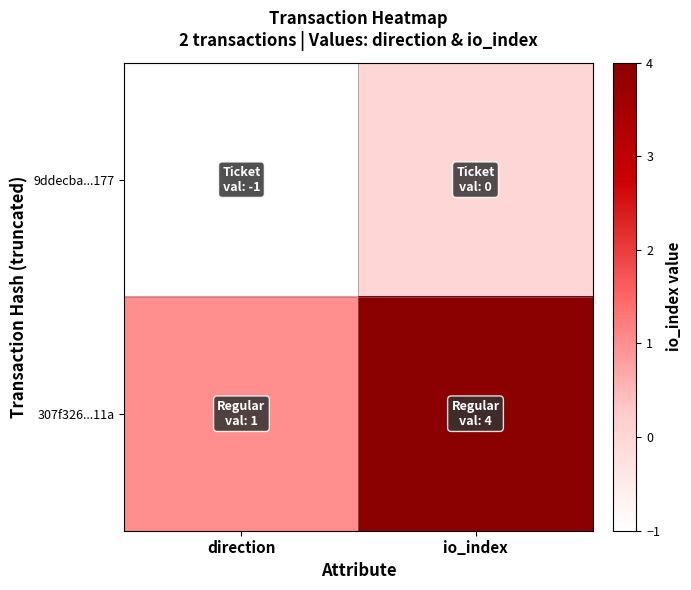

Which series has the largest total across all categories?

307f326...11a